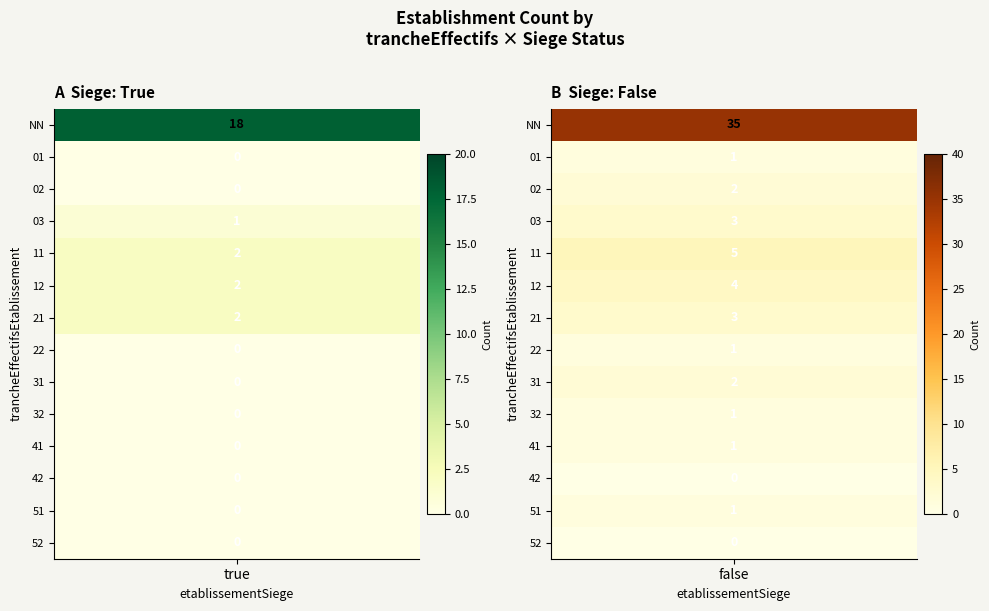

Rank the categories by 22 value from lowest to highest.

true, false